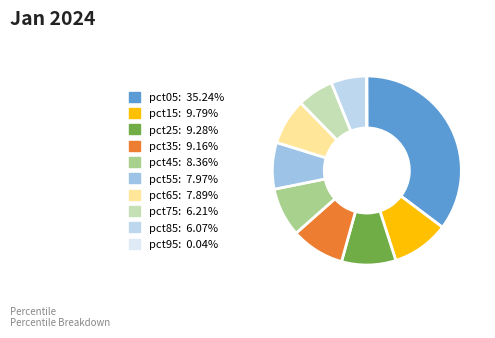

Rank the categories by value from highest to lowest.

pct05, pct15, pct25, pct35, pct45, pct55, pct65, pct75, pct85, pct95